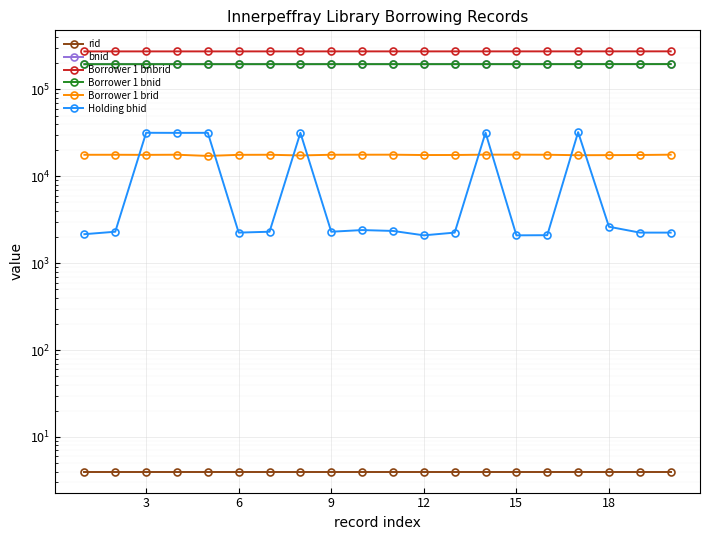

What is the sum of all bnid values?

3911766